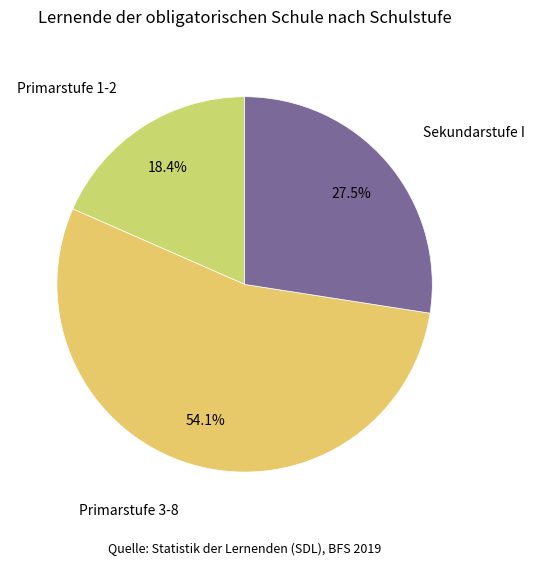

True or false: Sekundarstufe I accounts for 42% of the total.

False